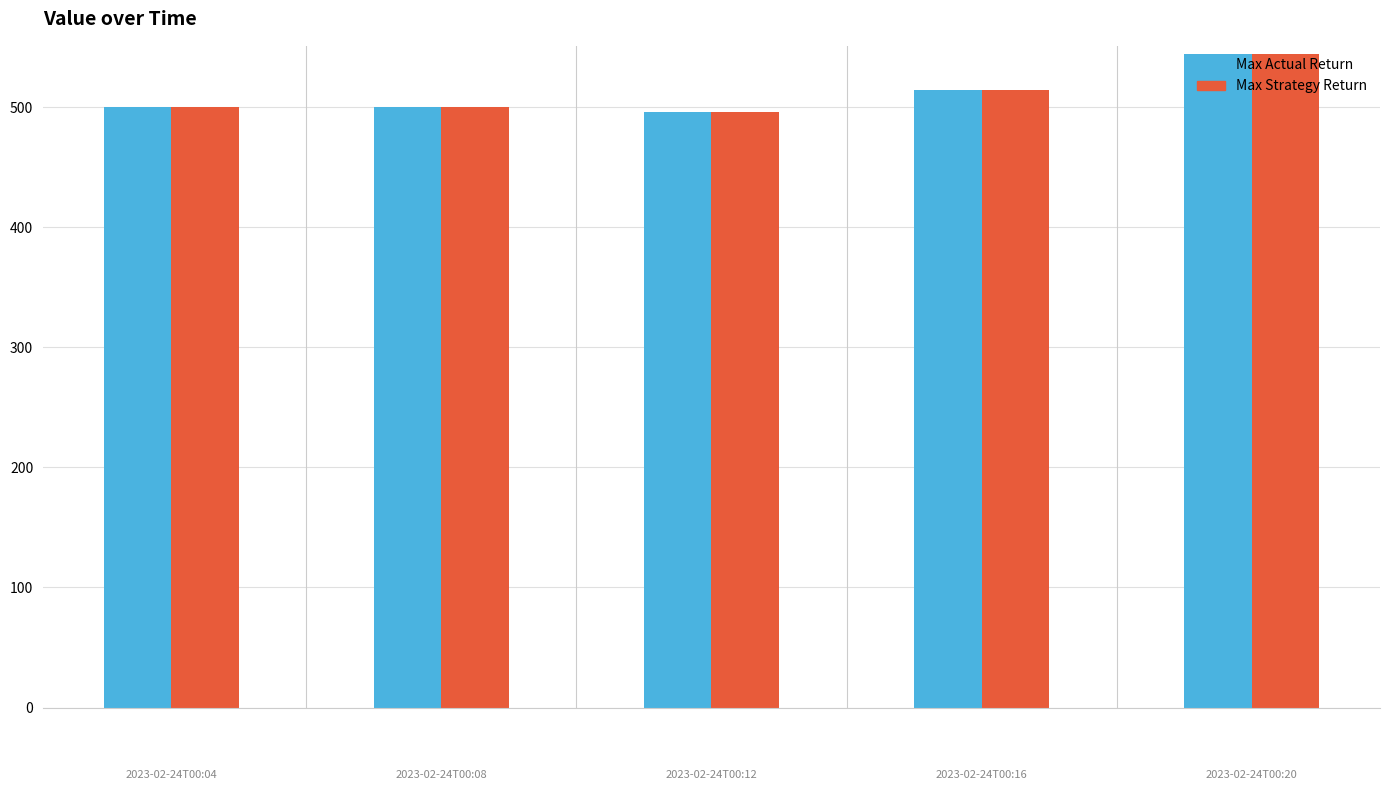

What is the difference between the maximum and second lowest values in the Max Actual Return series?

44